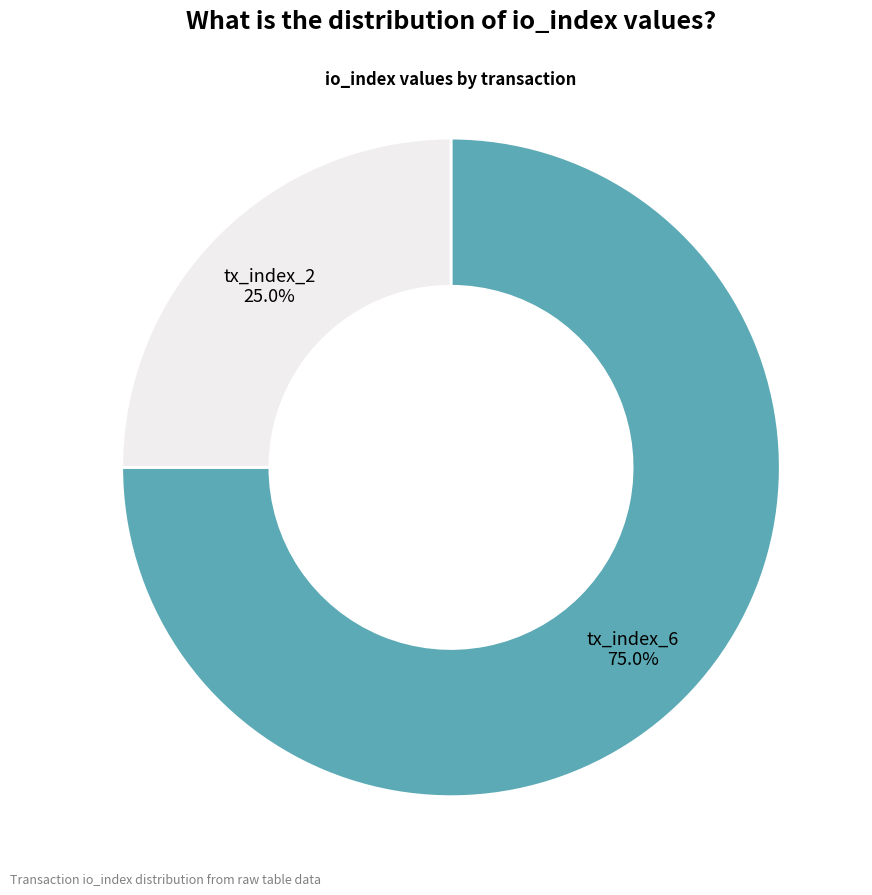

Does any single category account for the majority?

Yes